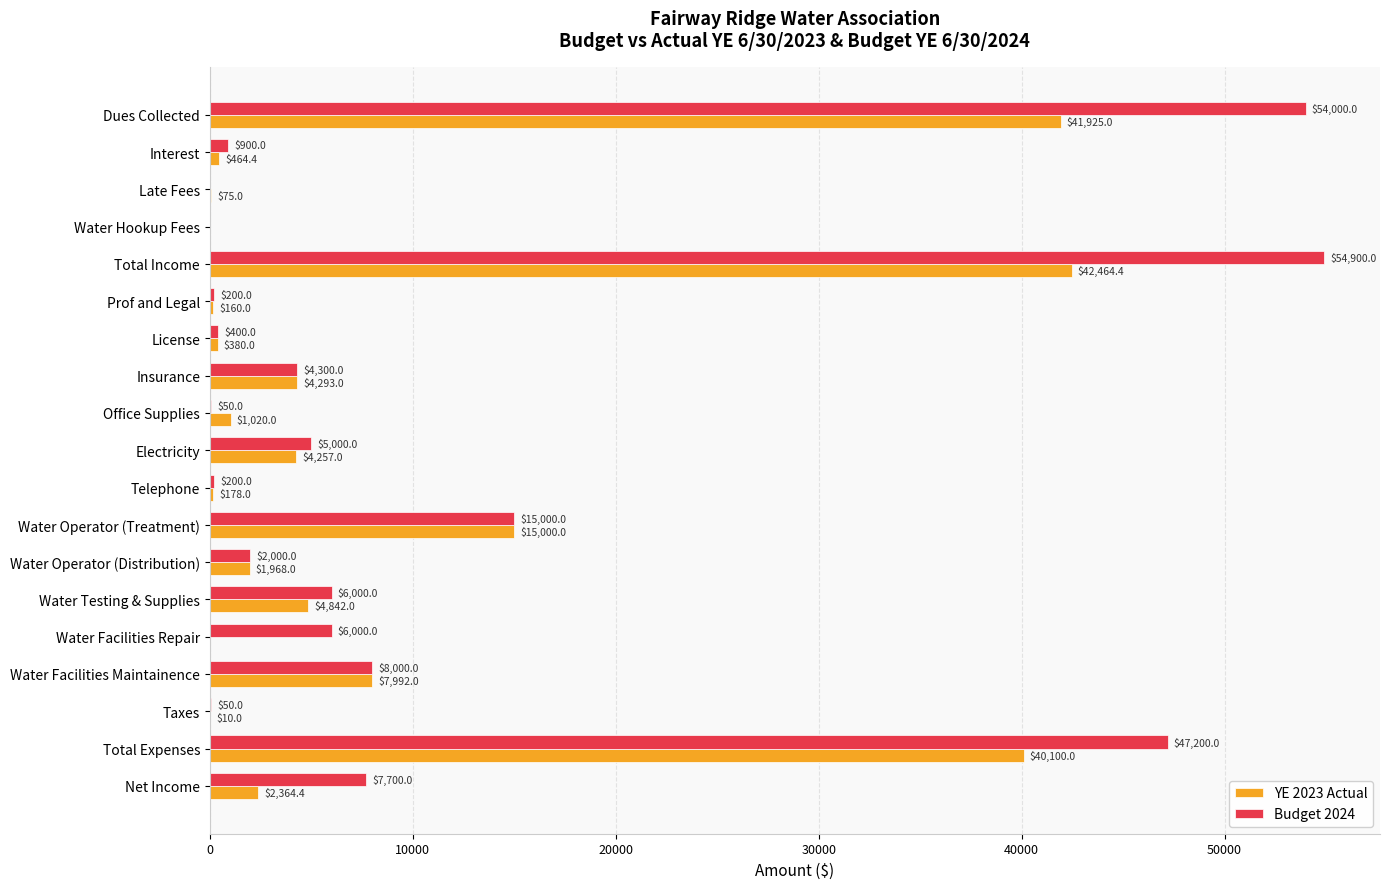

At which category is the sum across all series the highest?

Total Income